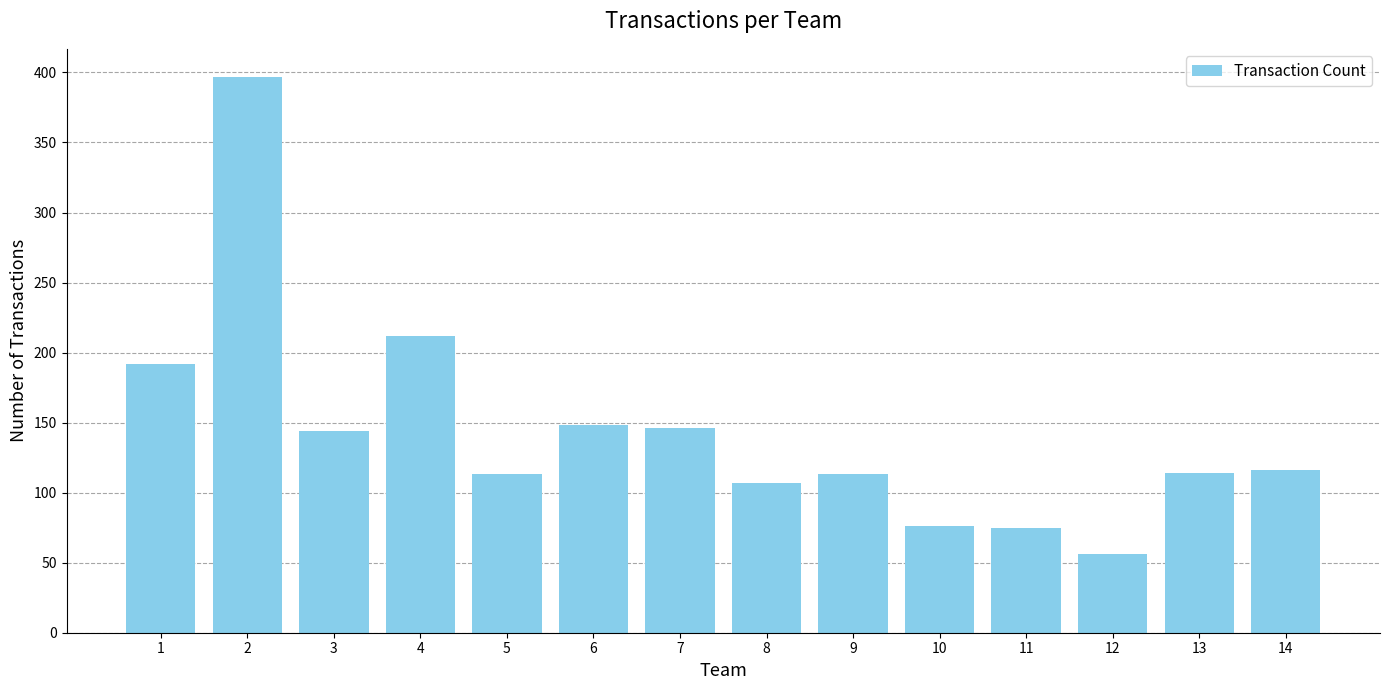

At which label is the value closest to 226?

4